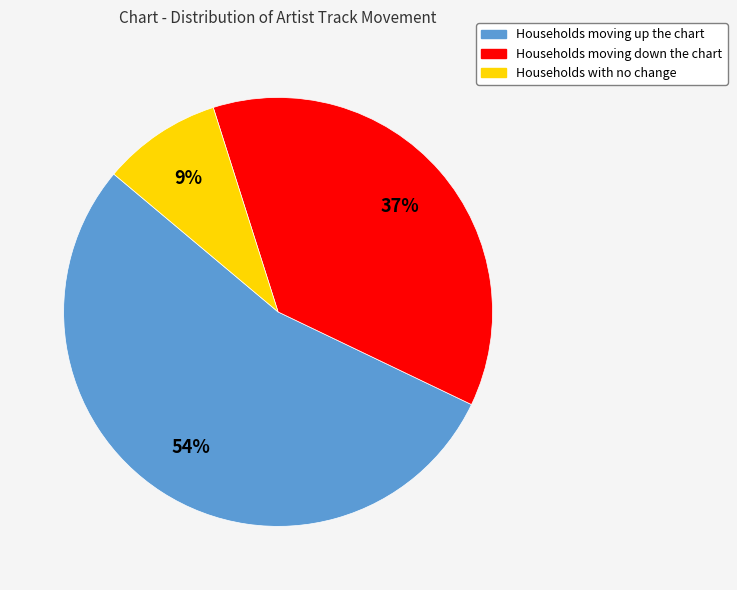

To the nearest percent, what is the difference between the largest and smallest slice percentages?

45%